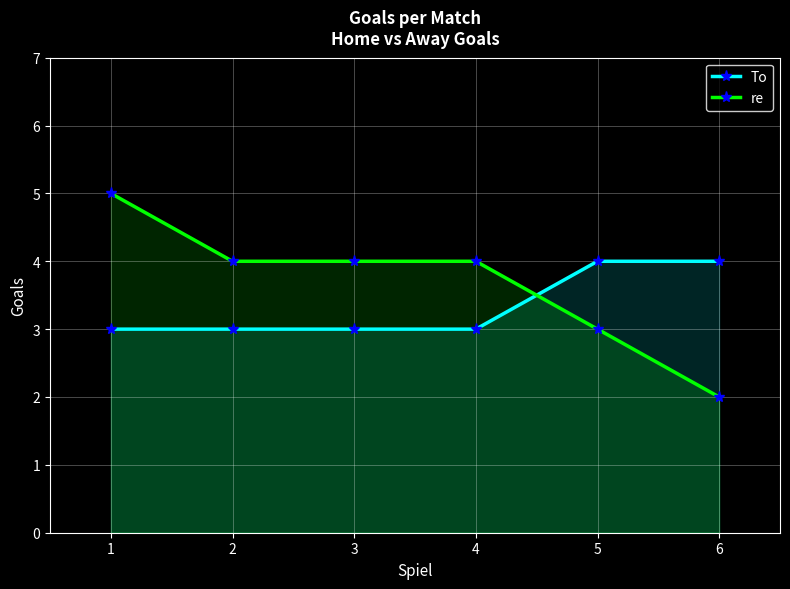

At which category does the chart reach its minimum across all series?

6